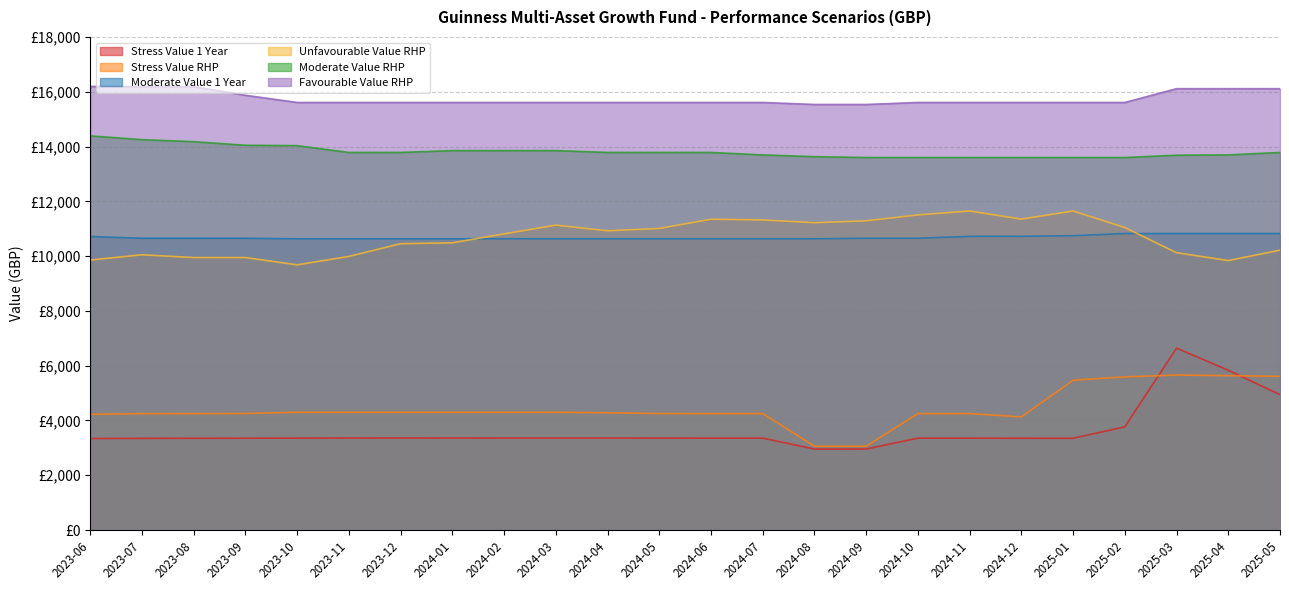

How many data points does each series have?

24